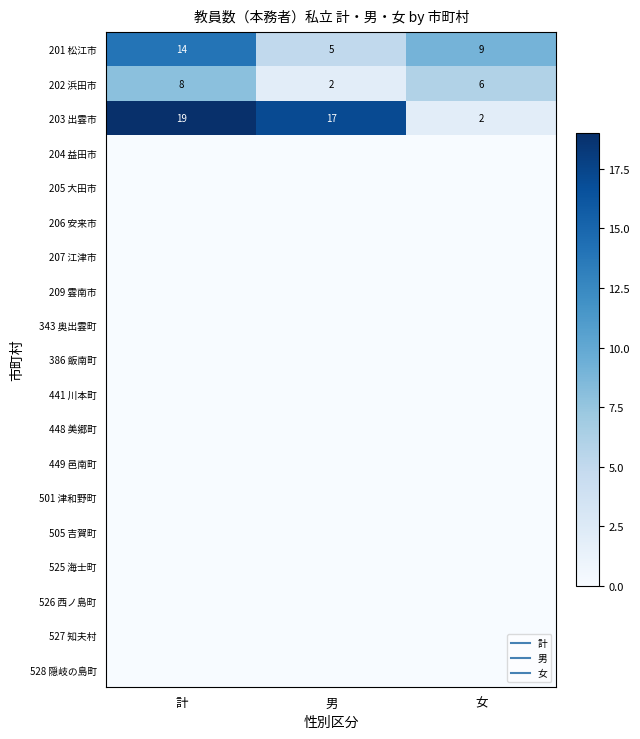

What is the total value across all series at 男?

24